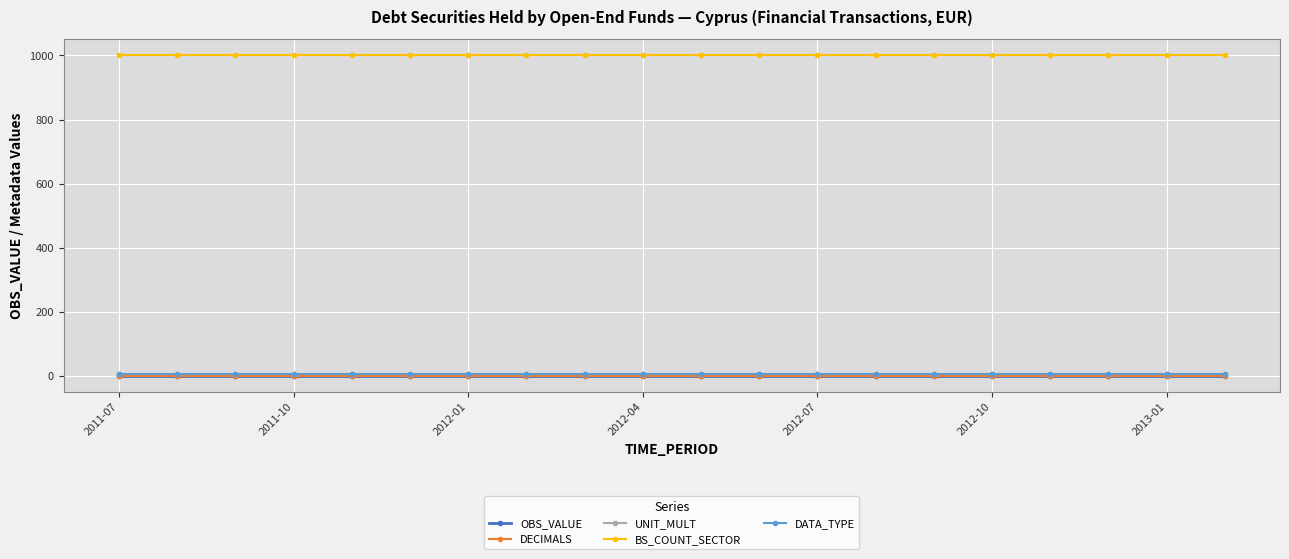

Is this an area chart (filled region under the line)?

No